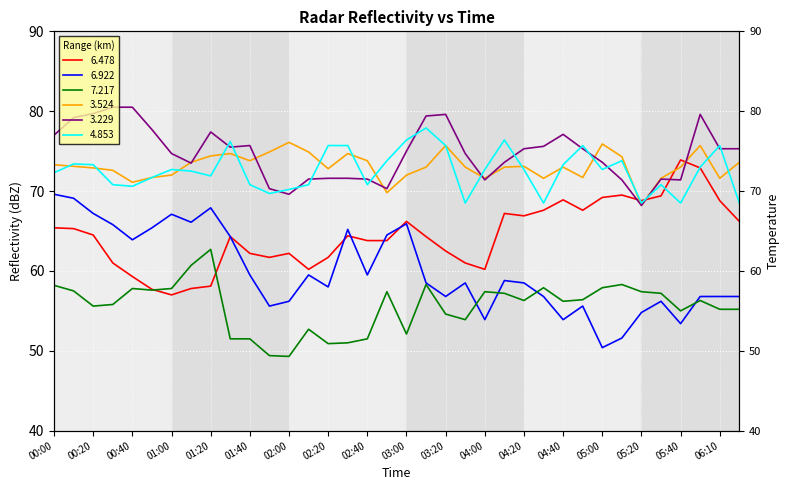

Rank the categories by 7.217 value from lowest to highest.

02:00, 01:50, 02:20, 02:30, 01:30, 01:40, 02:40, 03:00, 02:10, 03:30, 03:20, 05:40, 06:10, 06:20, 00:20, 00:30, 04:40, 04:20, 06:00, 04:50, 04:10, 05:30, 02:50, 04:00, 05:20, 00:10, 00:50, 00:40, 01:00, 04:30, 05:00, 00:00, 03:10, 05:10, 01:10, 01:20